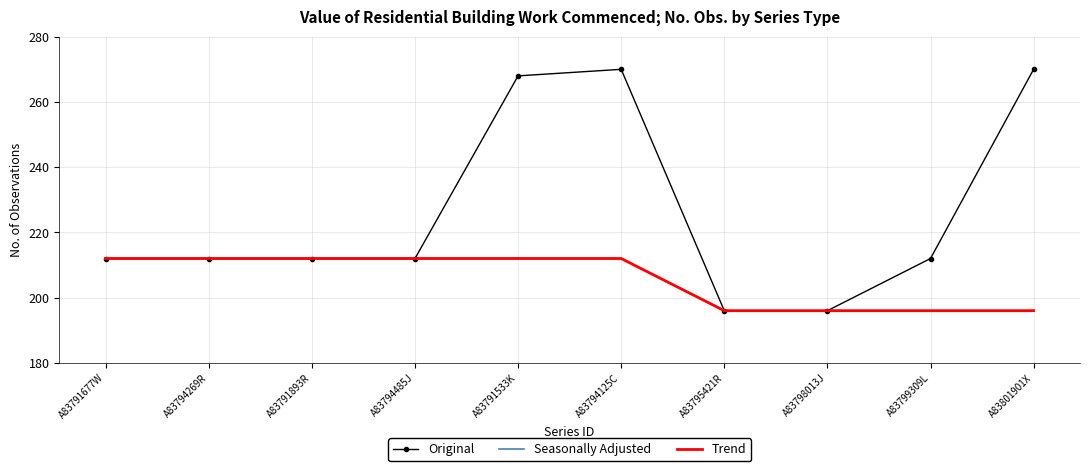

True or false: Trend and Seasonally Adjusted intersect in this chart.

False